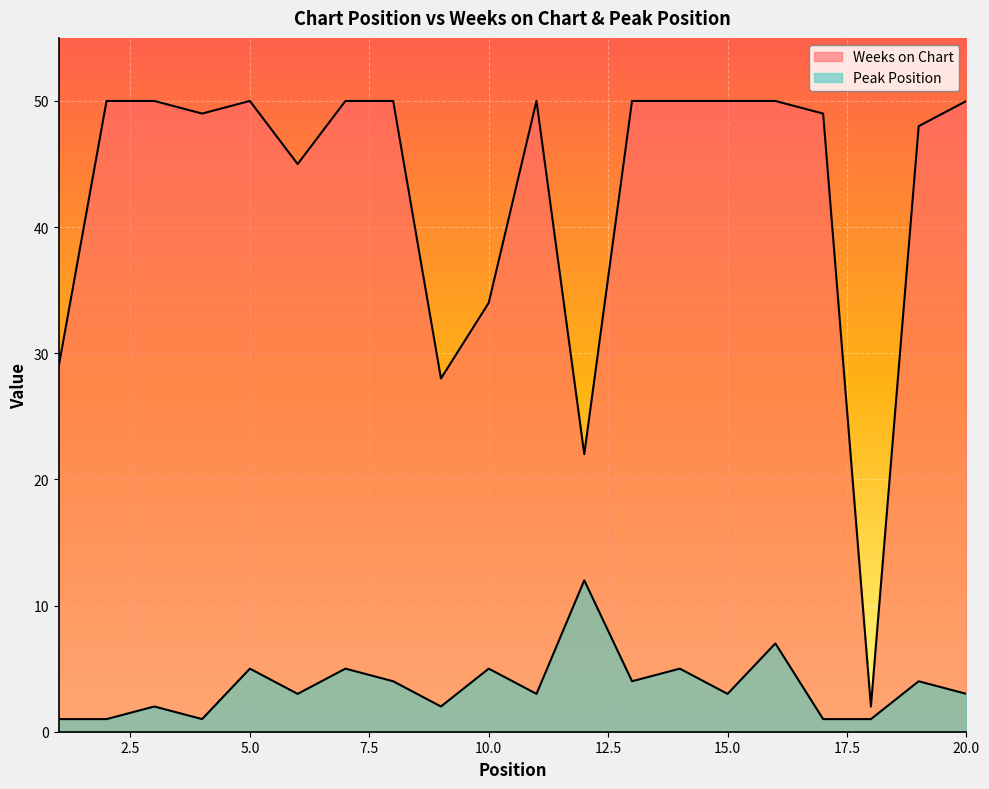

True or false: Peak Position and Weeks on Chart intersect in this chart.

False